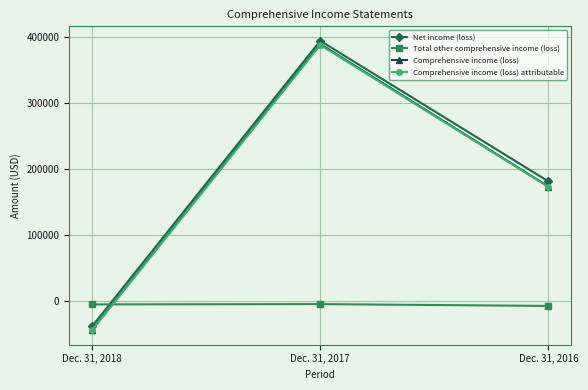

What is the lowest value of the Comprehensive income (loss) attributable series?

-44499